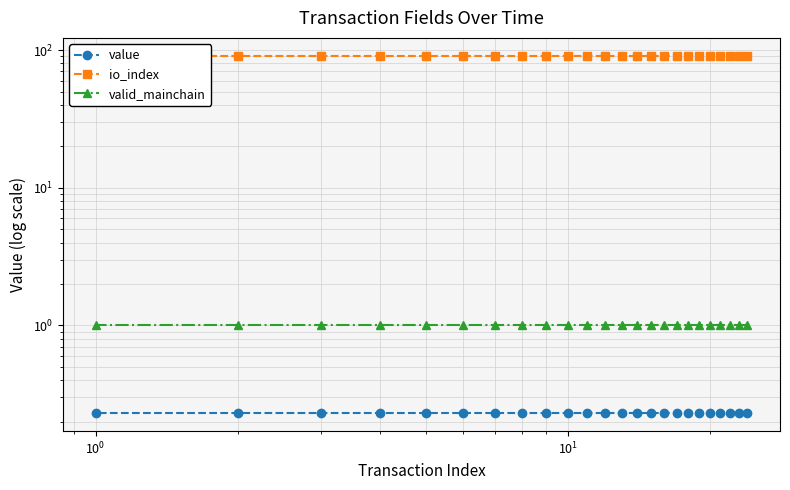

How many categories are shown in the chart?

24